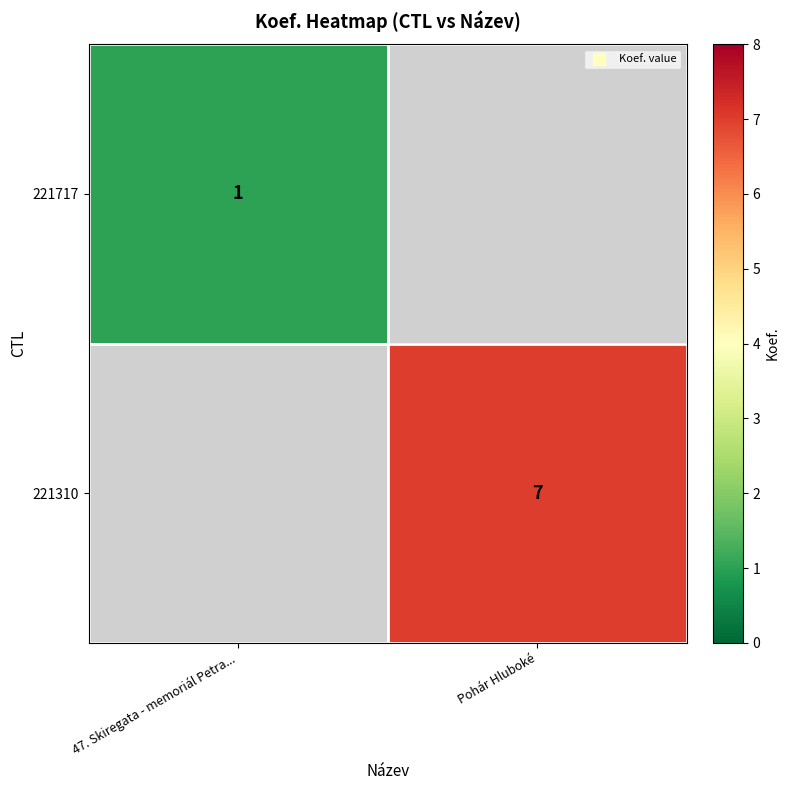

Is it true that 221717 equals 1.6 at 47. Skiregata - memoriál Petra...?

False